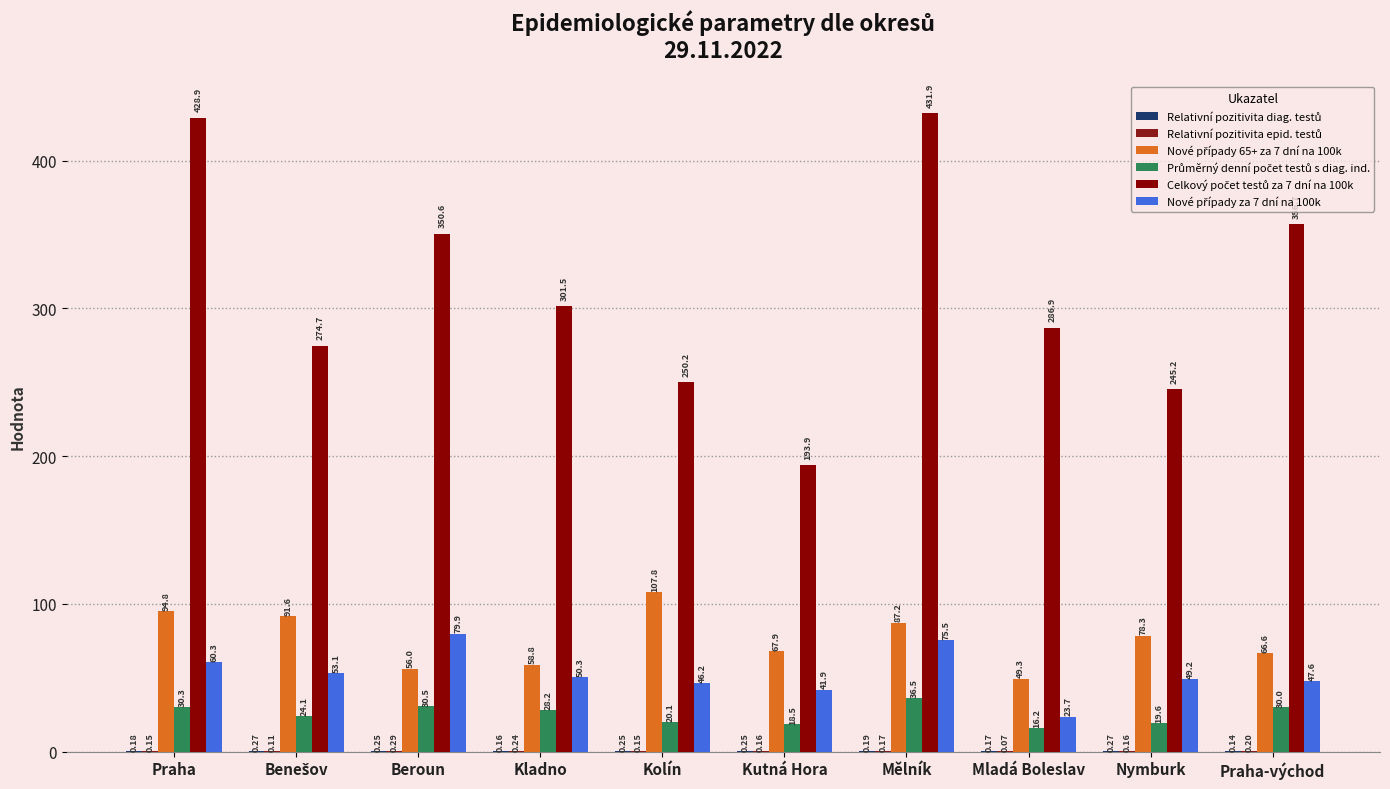

The Průměrný denní počet testů s diag. ind. series shows 9.8 at Kladno. True or false?

False